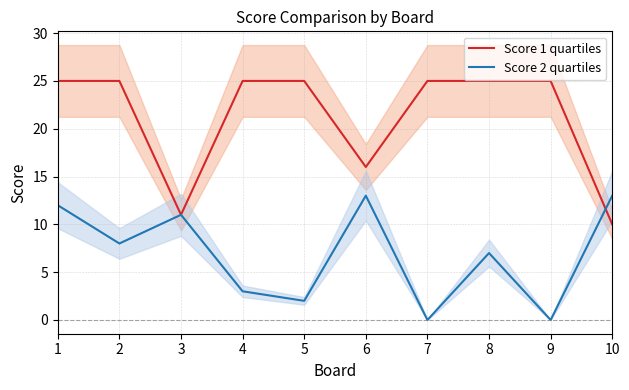

List the series in order of their peak value, lowest first.

Score 2 quartiles, Score 1 quartiles